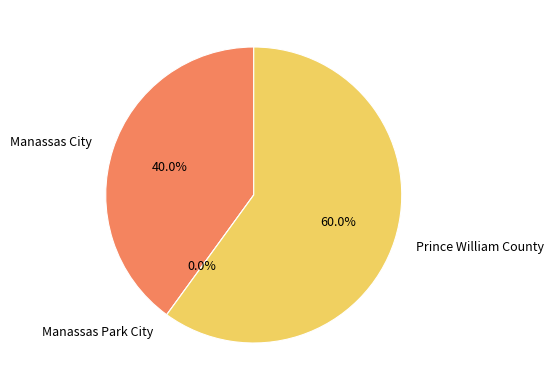

Between Manassas City and Prince William County, which is larger?

Prince William County